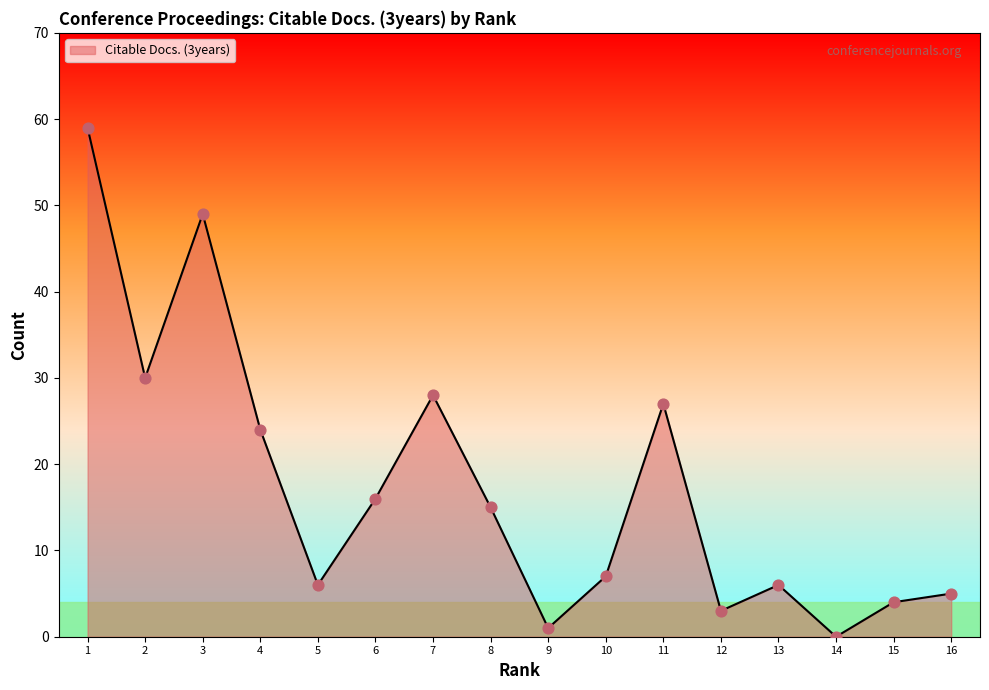

Approximately how many times larger is the value at 10 compared to 12?

2.3